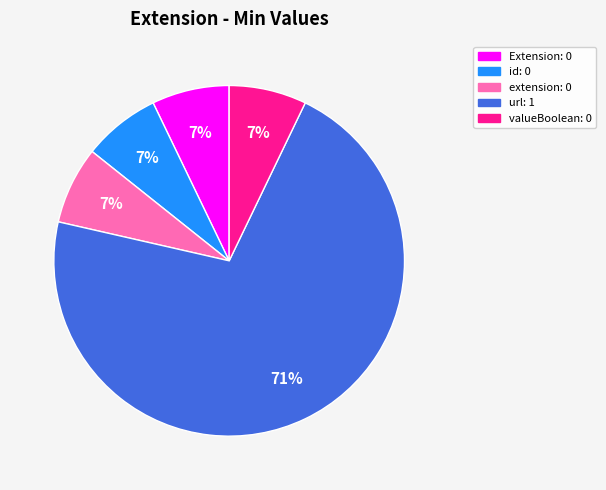

To the nearest percent, what is the average slice percentage?

20%